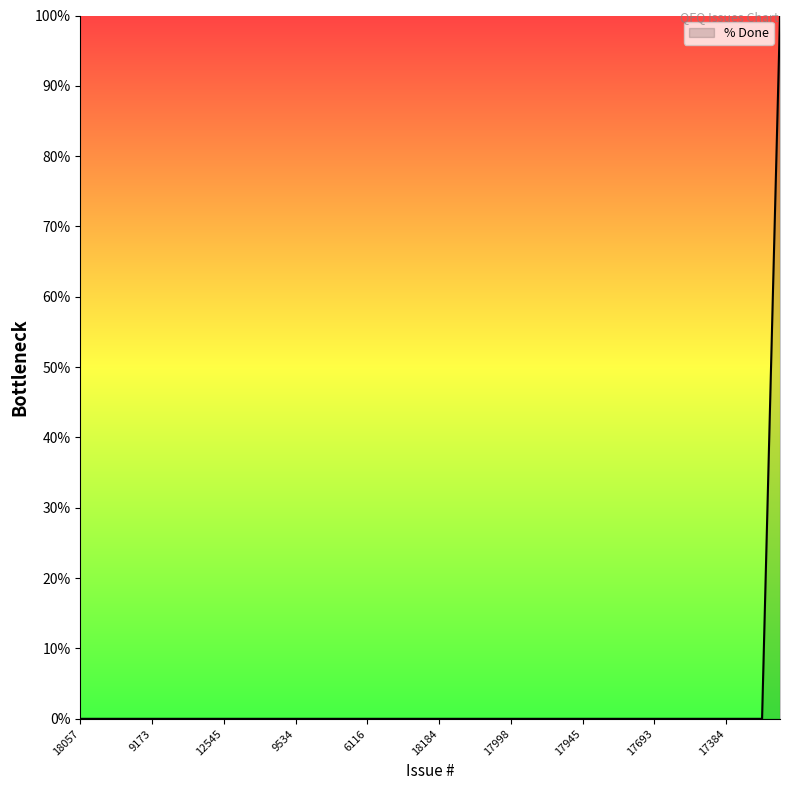

What is the maximum value shown in the chart?

100